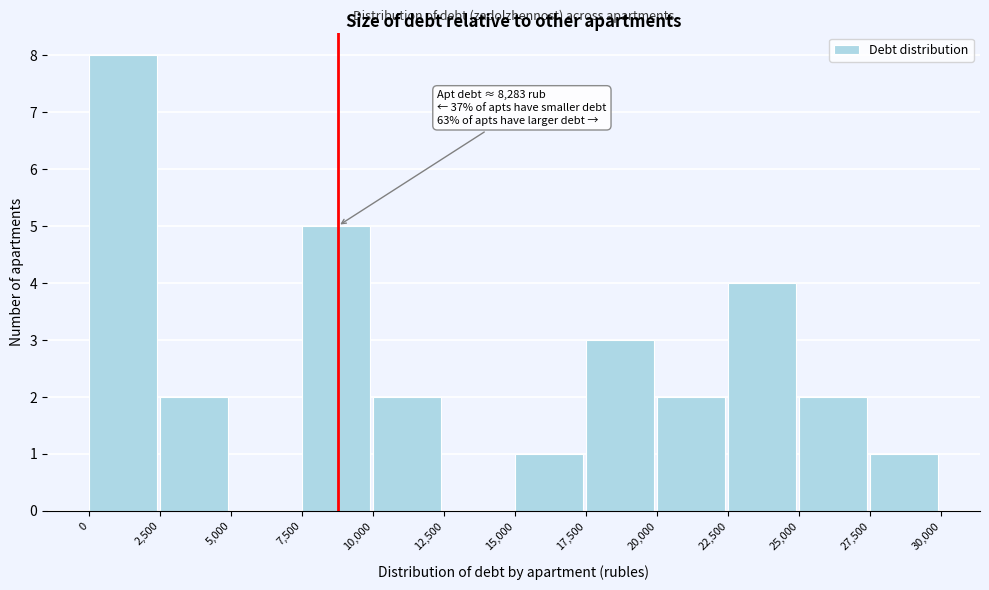

Which range on the x-axis has the tallest bar?

0 to 2,500